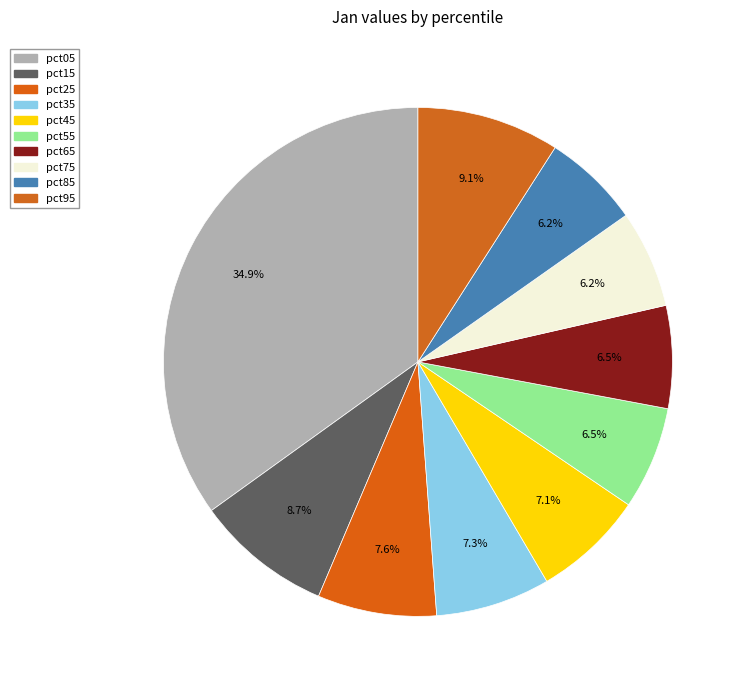

Which category has the smallest portion of the pie?

pct85